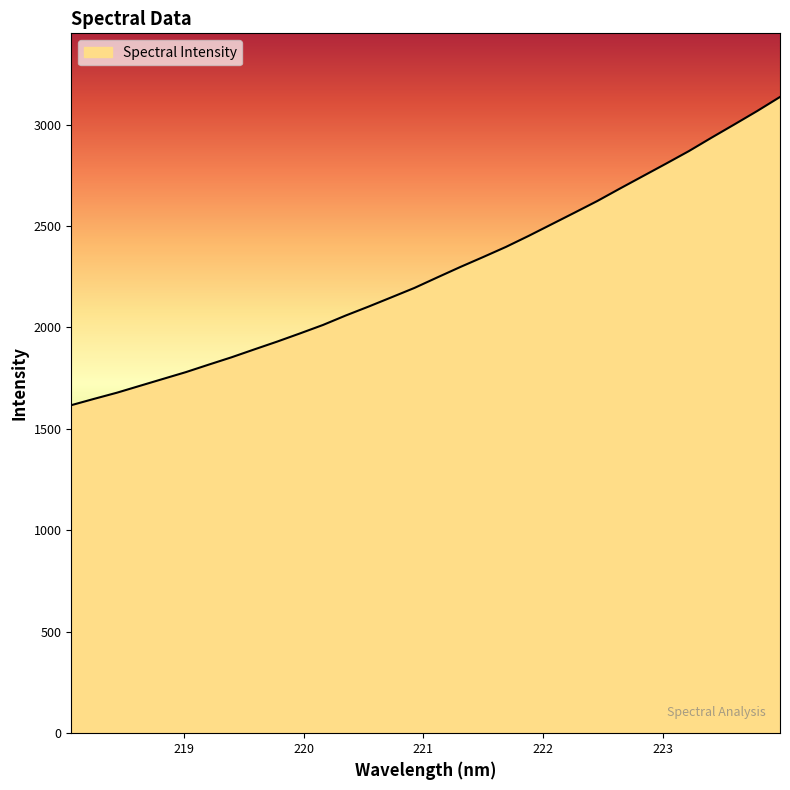

What is the smallest value displayed?

1617.0